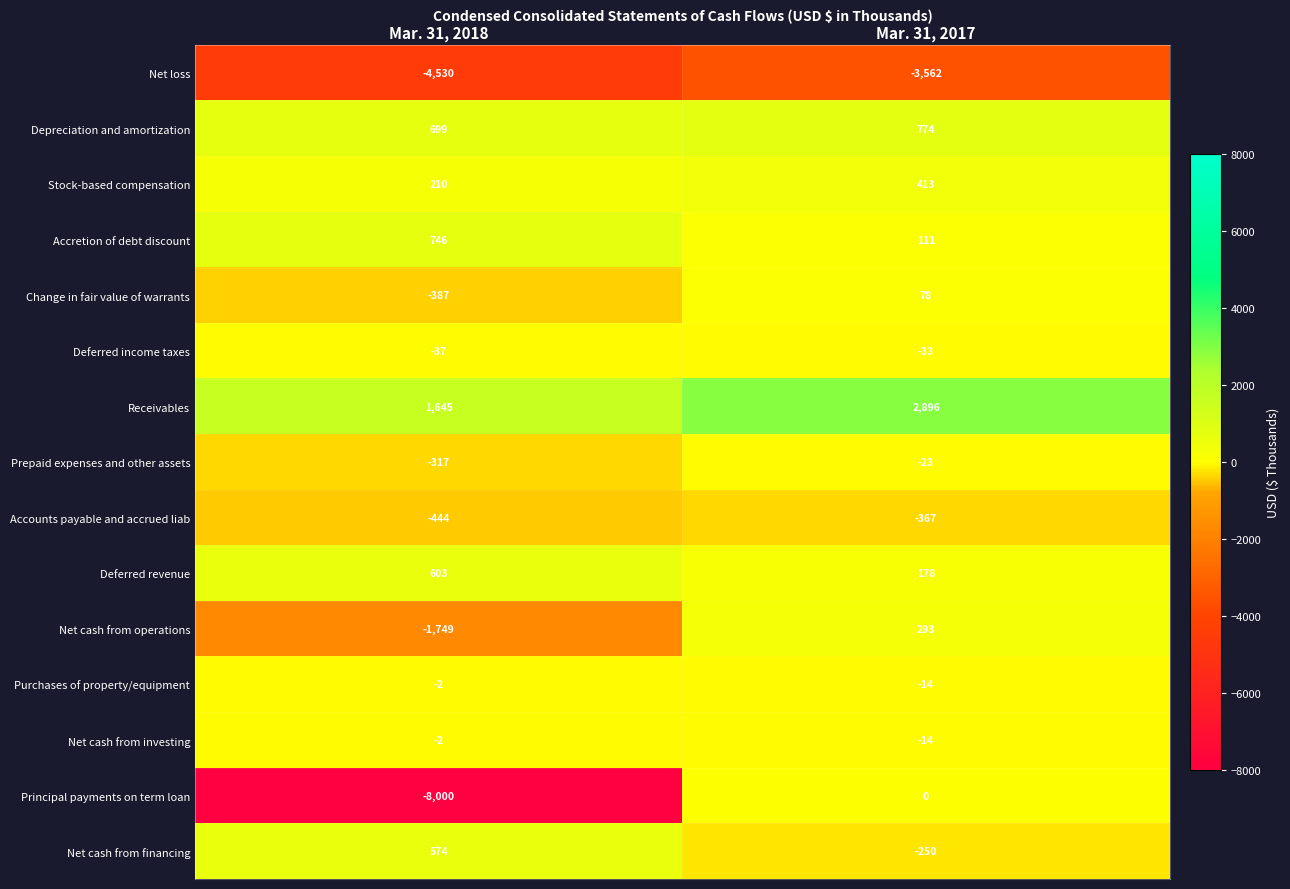

What is the spread (max minus min) of values at Mar. 31, 2017?

6458